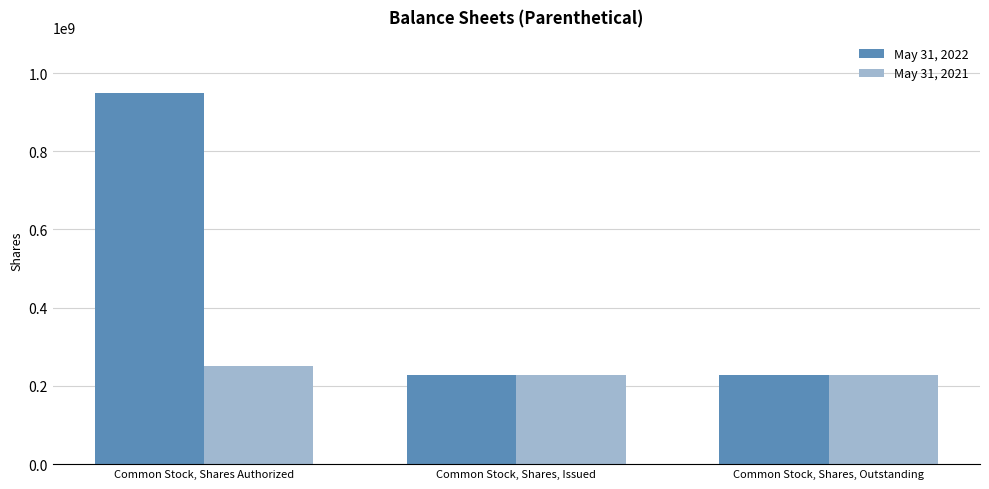

Count the May 31, 2022 values in the range 227203331 to 950000000.

3